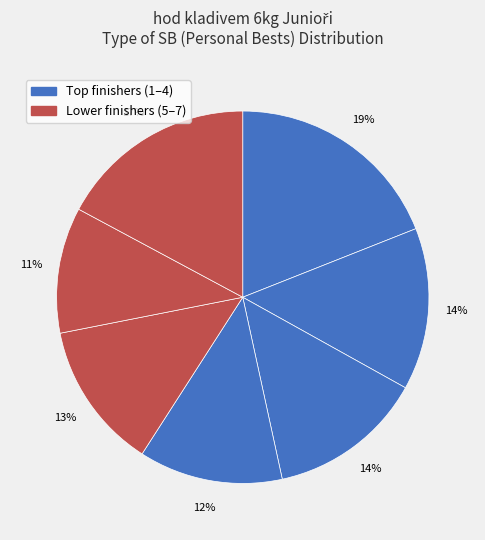

Count the number of slices in the pie.

7